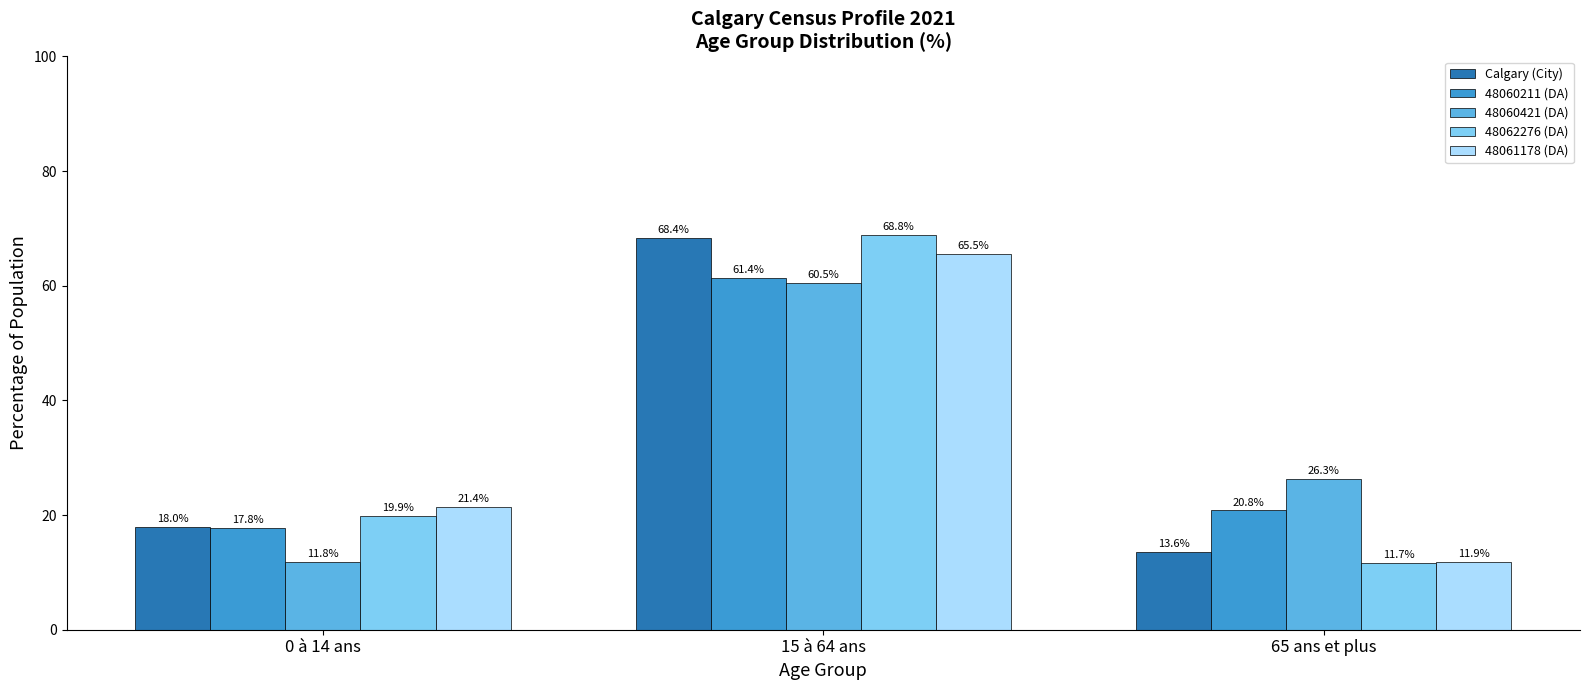

At which label is 48061178 (DA) closest to 38?

0 à 14 ans